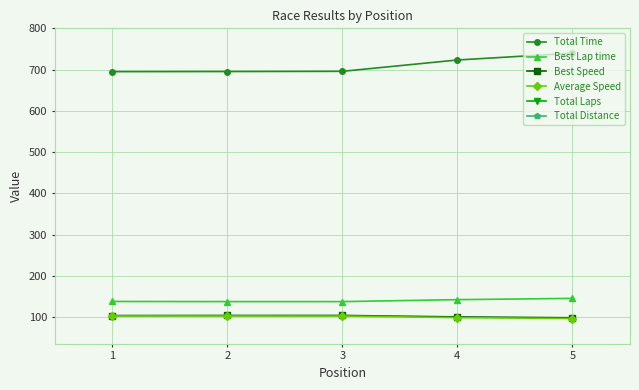

At how many categories does at least one series exceed 58?

5